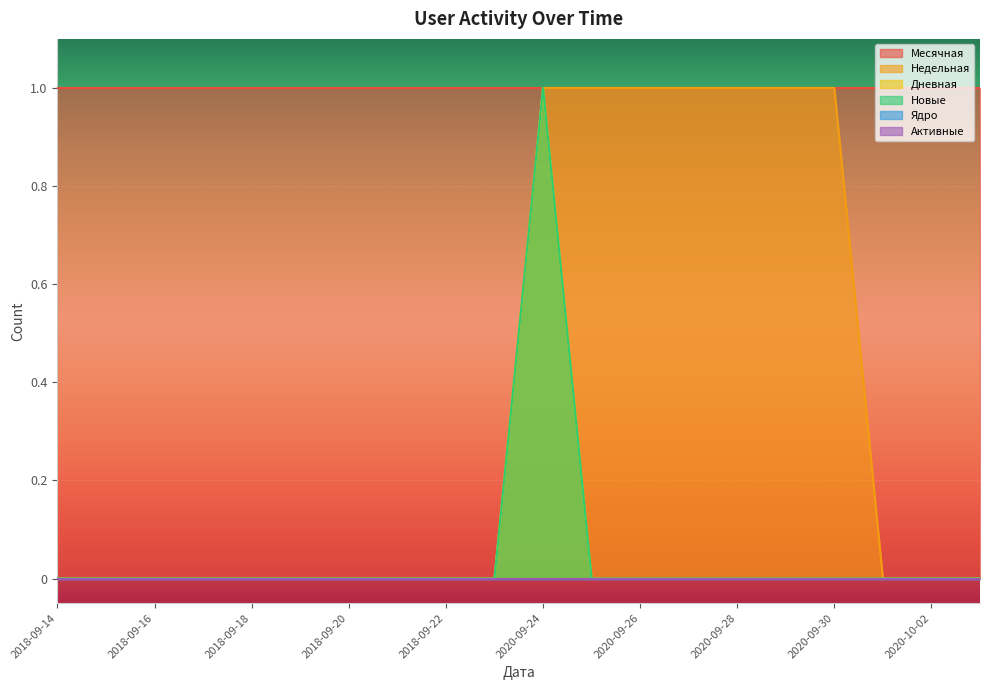

Where is the first local maximum for Новые?

2020-09-24